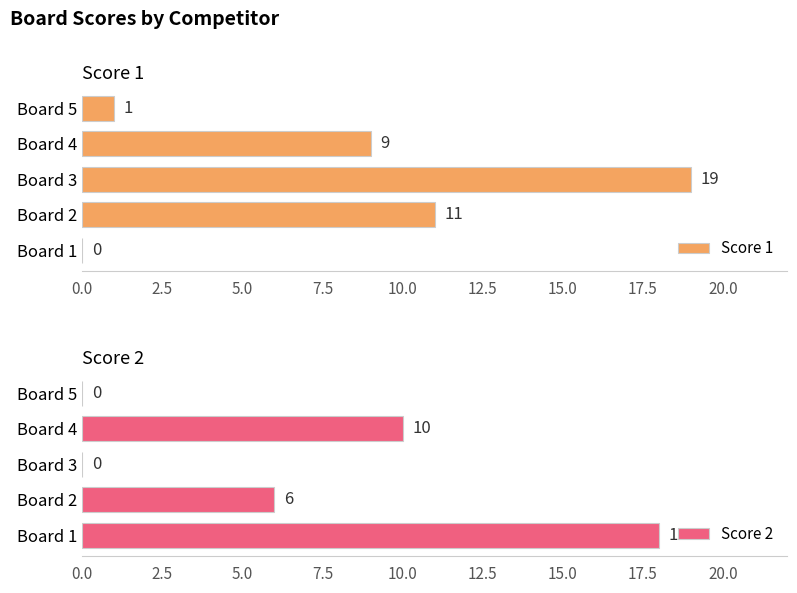

List the series in order of their peak value, lowest first.

Score 2, Score 1